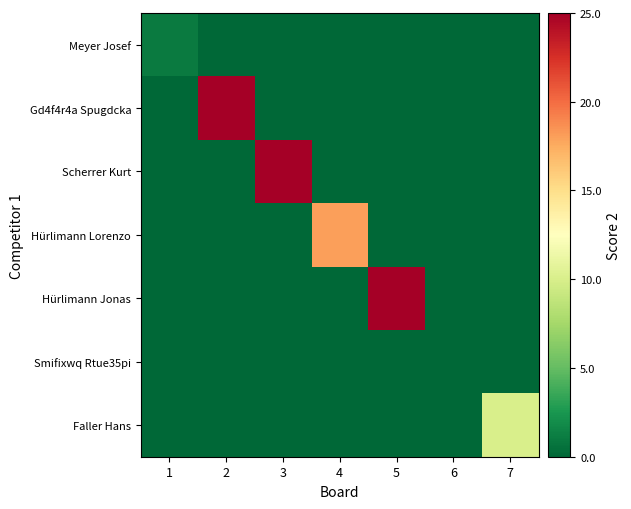

At which category is the sum across all series the highest?

2